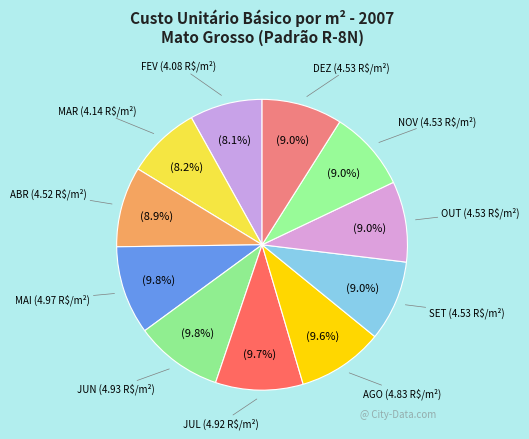

To the nearest percent, what is the average slice percentage?

9%